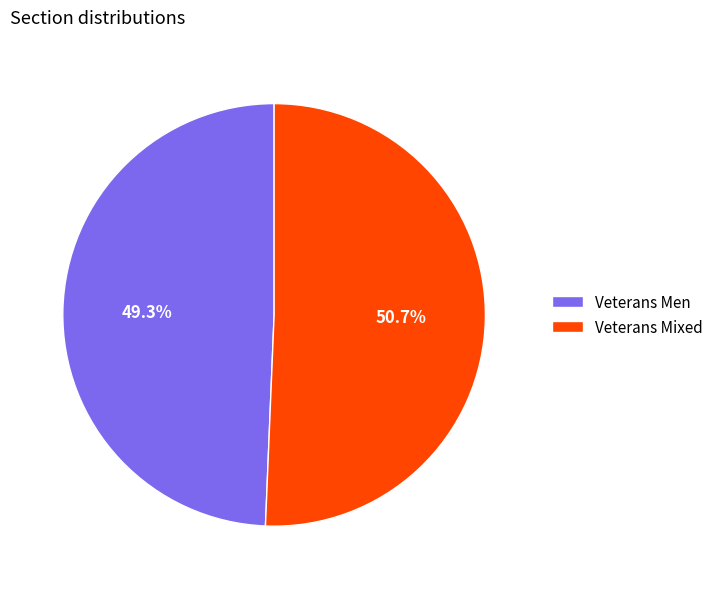

Is there any slice that represents more than half of the pie?

Yes